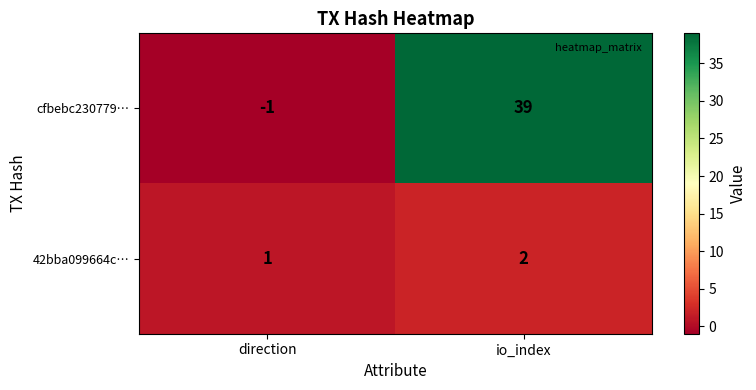

Reading left to right, list all the values displayed in this chart.

cfbebc230779…: -1	39
42bba099664c…: 1	2